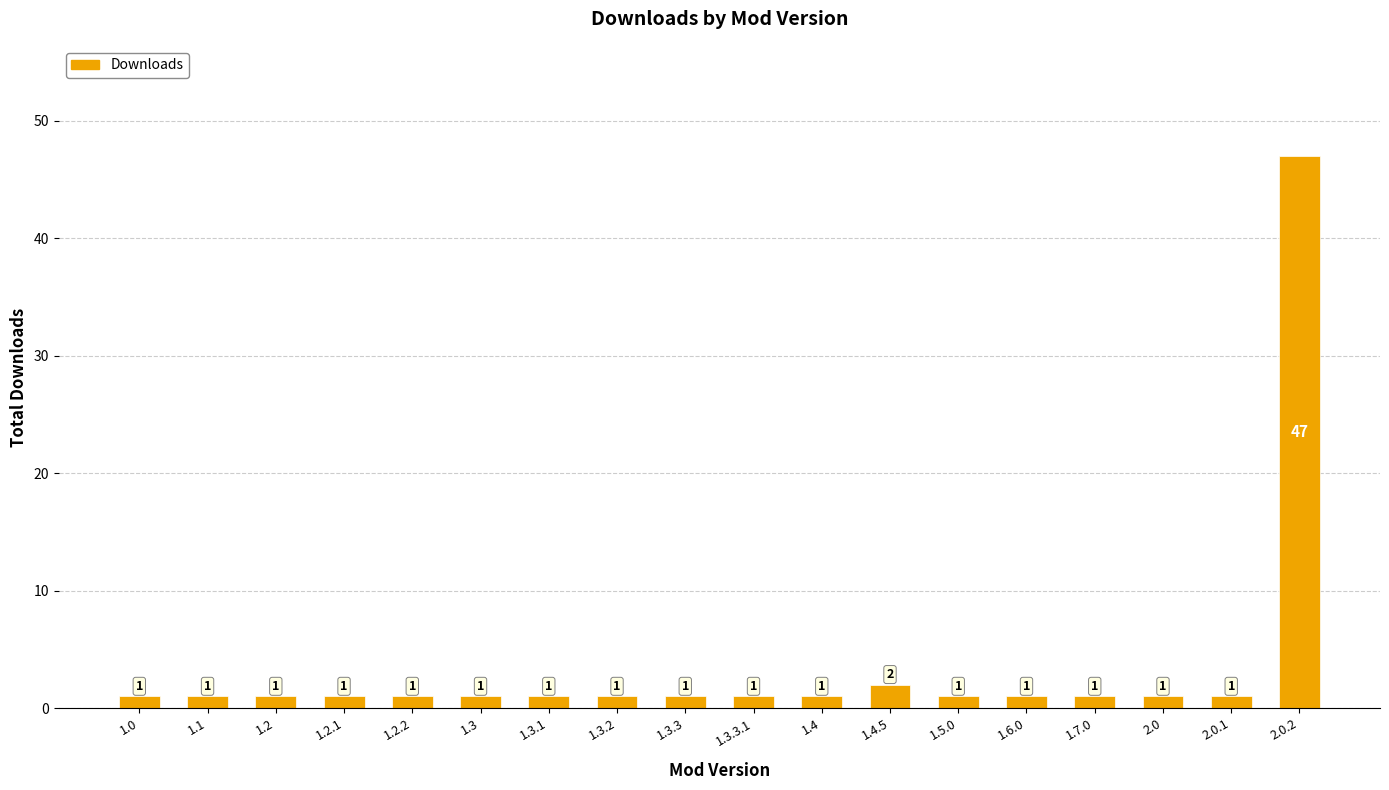

At which category does the chart reach its peak across all series?

2.0.2